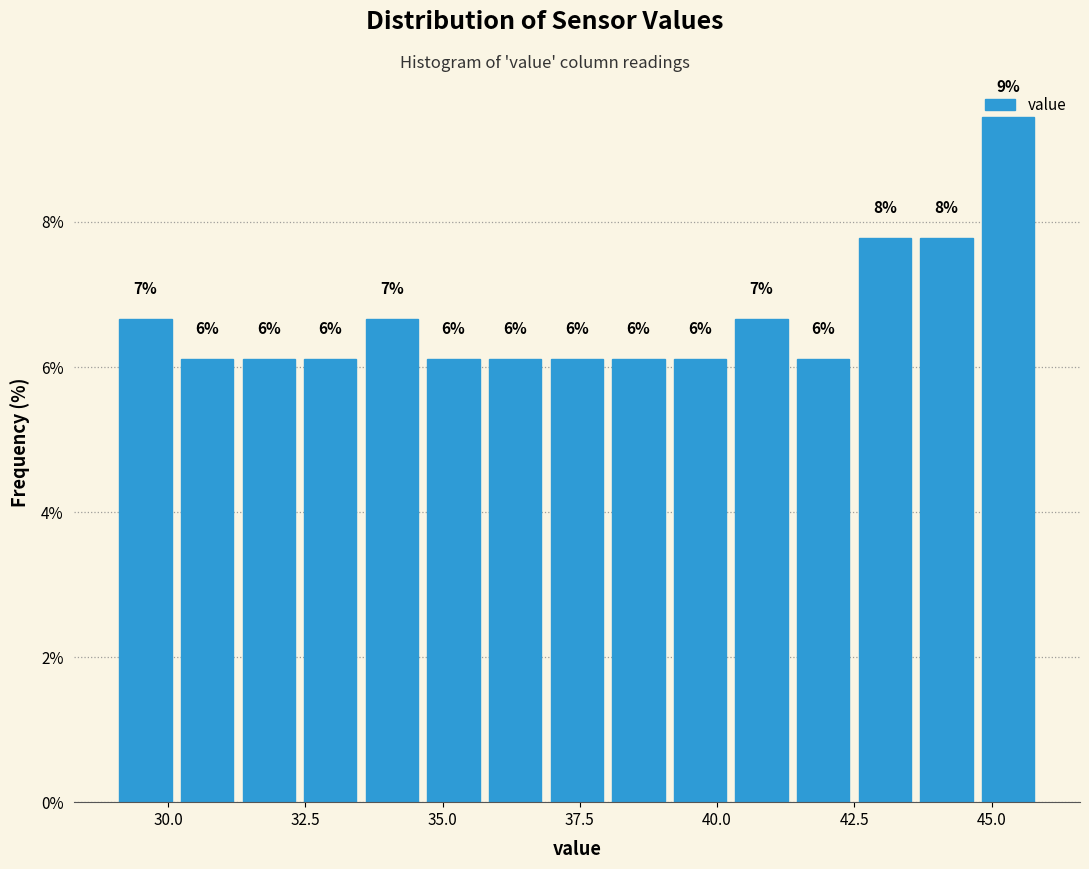

Read against the x-axis, roughly where is the centre of the tallest bar?

45.5